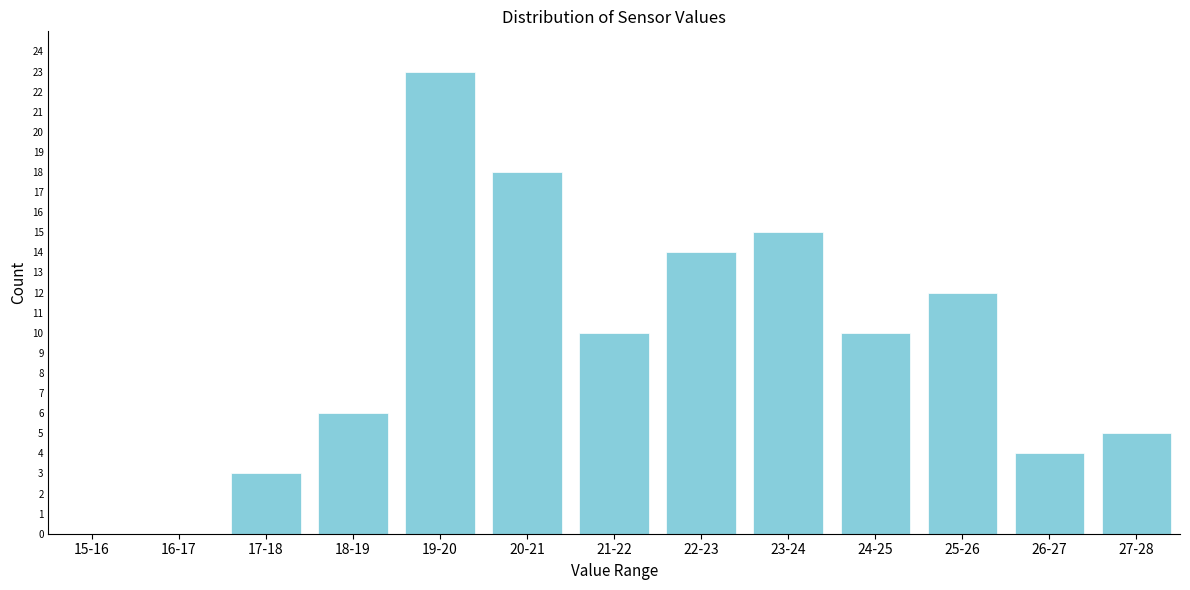

Reading right to left, transcribe all the data shown in this chart.

27-28=5	26-27=4	25-26=12	24-25=10	23-24=15	22-23=14	21-22=10	20-21=18	19-20=23	18-19=6	17-18=3	16-17=0	15-16=0